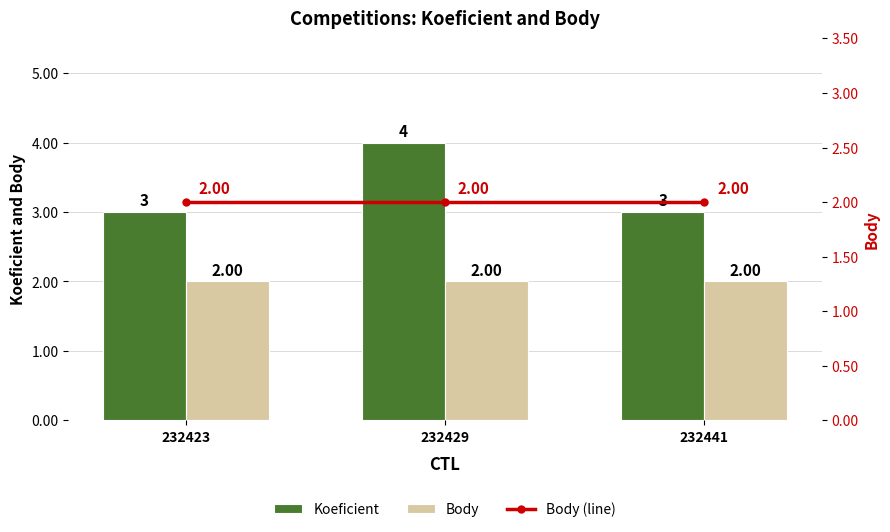

How many groups of bars are there?

3